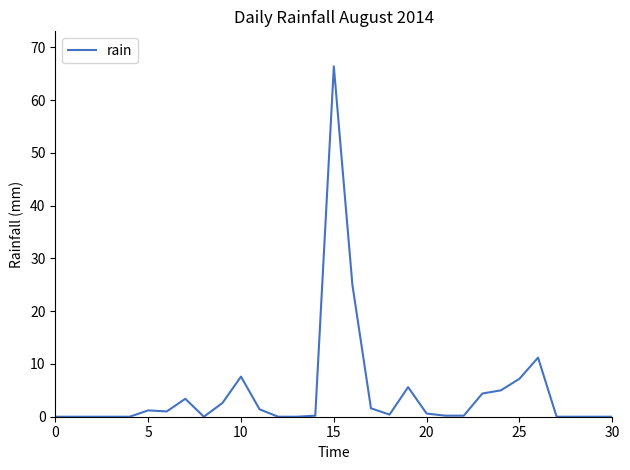

What is the maximum value shown in the chart?

66.4